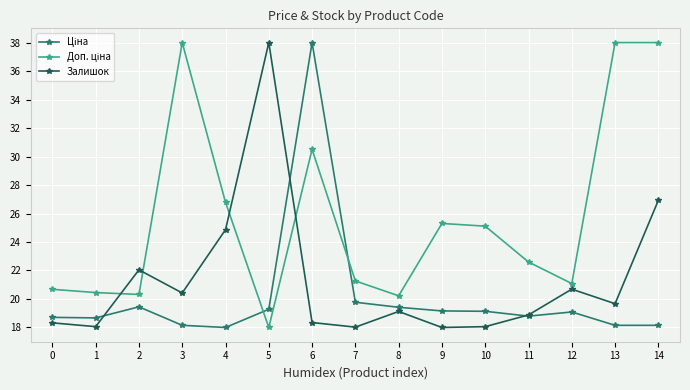

What is the spread (max minus min) of values at 4?

8.8